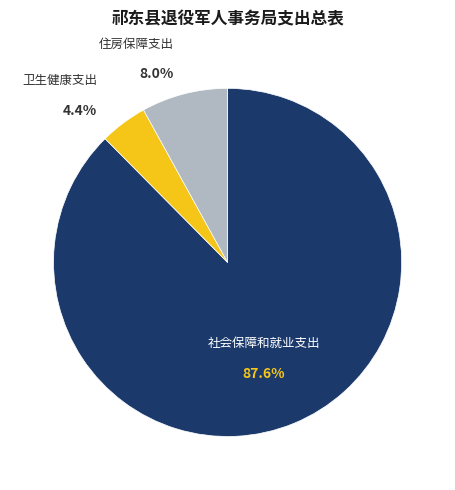

Which category has the smallest portion of the pie?

卫生健康支出